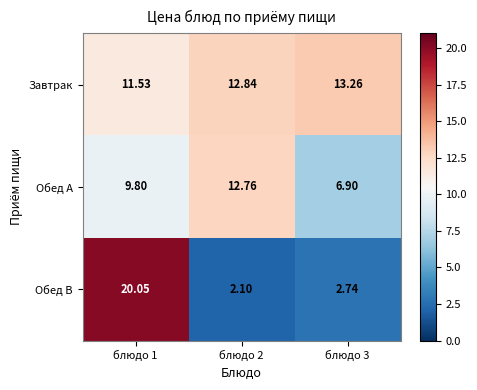

Is the value of Завтрак at блюдо 2 greater than the value of Обед B at блюдо 2?

Yes